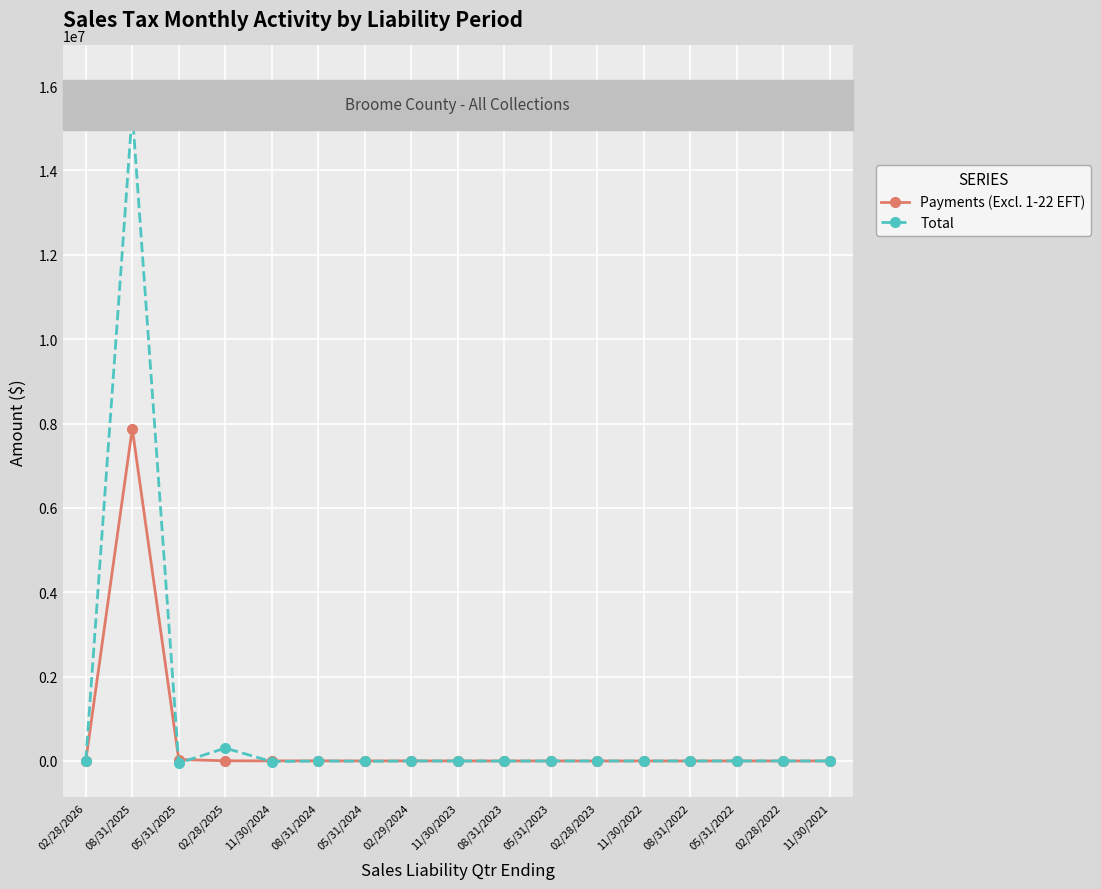

What is the label of the 1st point from the right?

11/30/2021